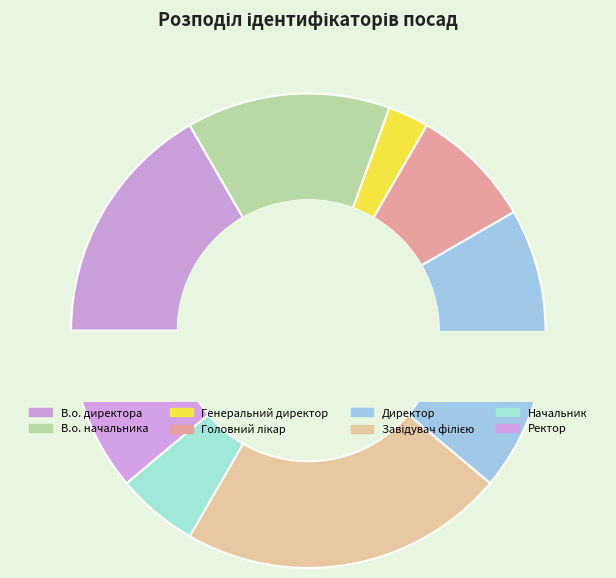

What is the total percentage of В.о. директора and Завідувач філією?

38.9%